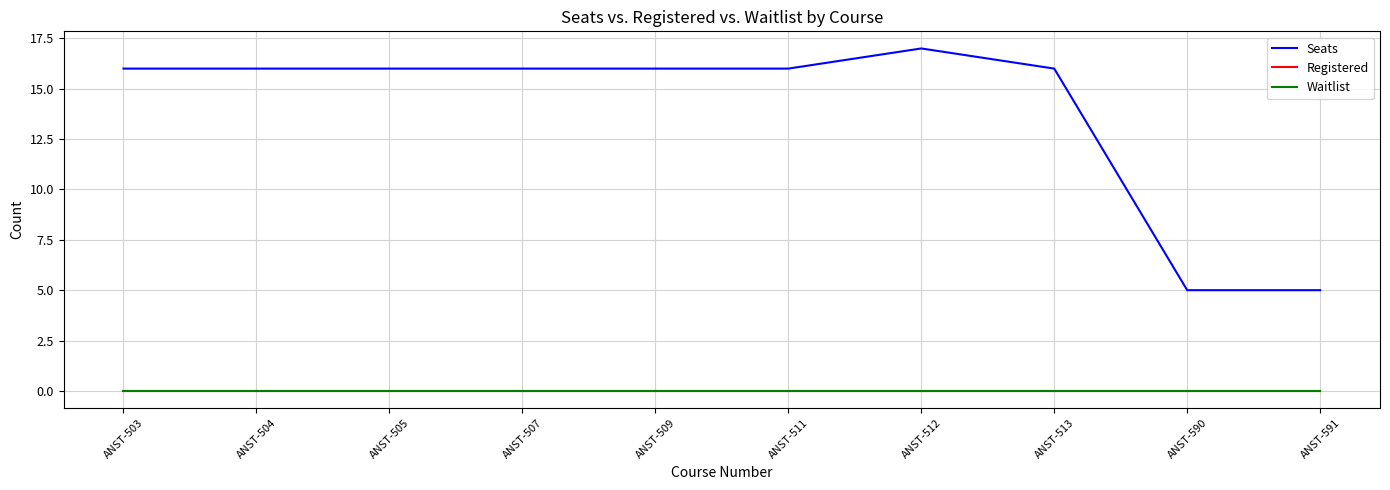

What is the value of the Seats point at the 8th from the left?

16